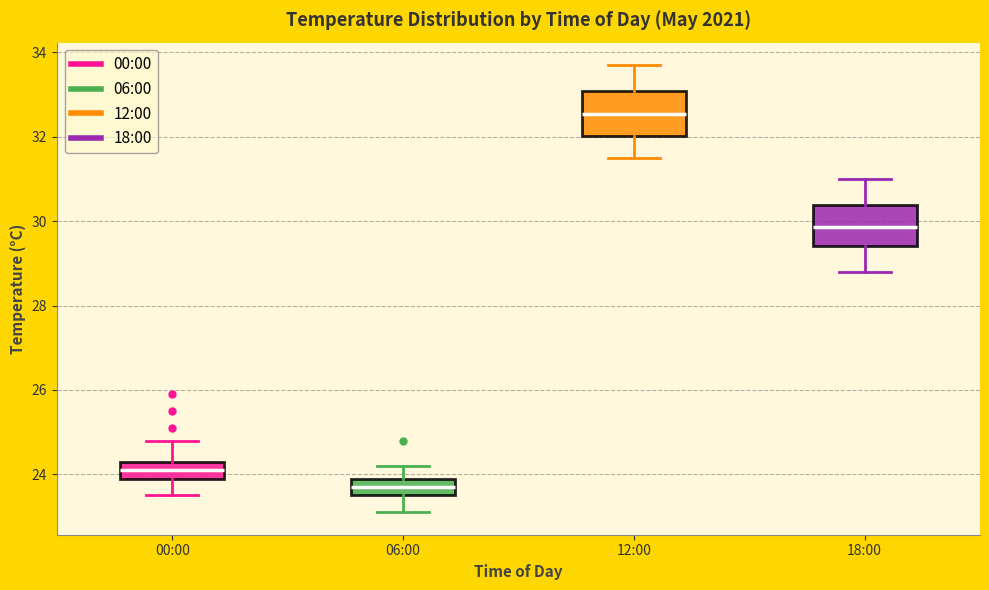

Where is the upper edge of the box for 18:00 on the y-axis? The values are not printed on the chart, so give them approximately, as read against the axis.

30.4